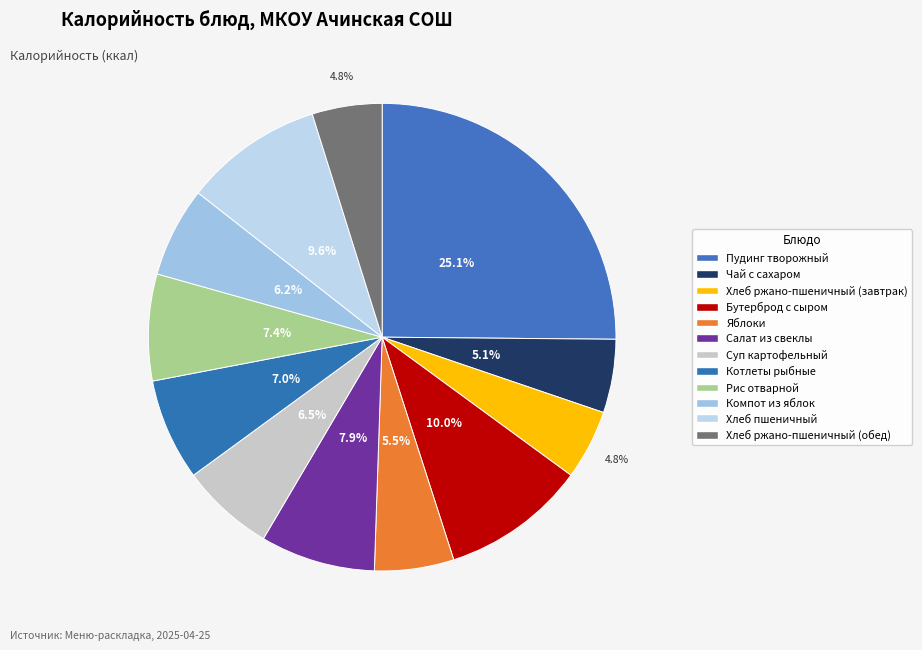

Rank the categories by value from lowest to highest.

Хлеб ржано-пшеничный (завтрак), Хлеб ржано-пшеничный (обед), Чай с сахаром, Яблоки, Компот из яблок, Суп картофельный, Котлеты рыбные, Рис отварной, Салат из свеклы, Хлеб пшеничный, Бутерброд с сыром, Пудинг творожный